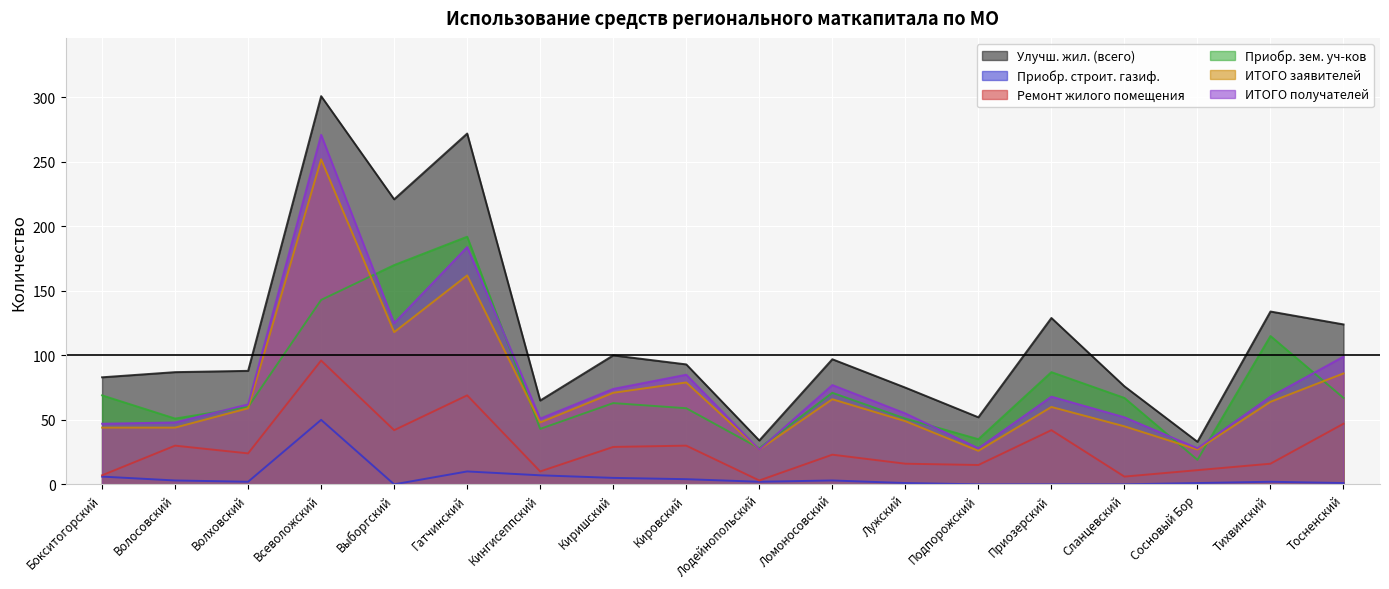

Where is the first local maximum for ИТОГО получателей?

Всеволожский